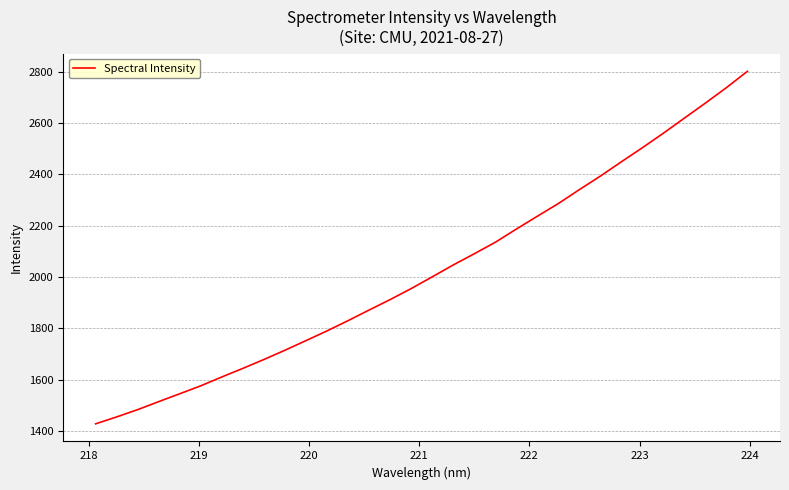

True or false: the data has more than 0 interior local peaks.

False